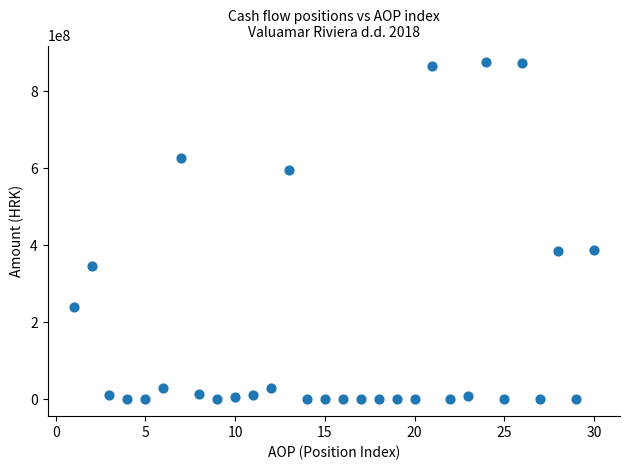

What is the range of X values (max minus min)?

29